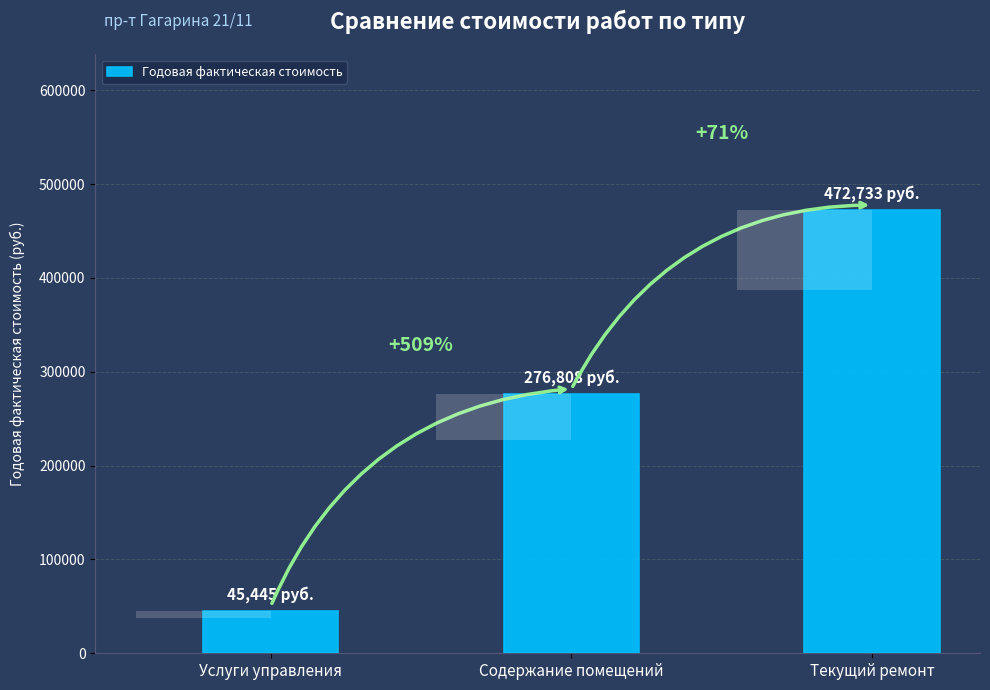

The value at Текущий ремонт is 472733.3. True or false?

True